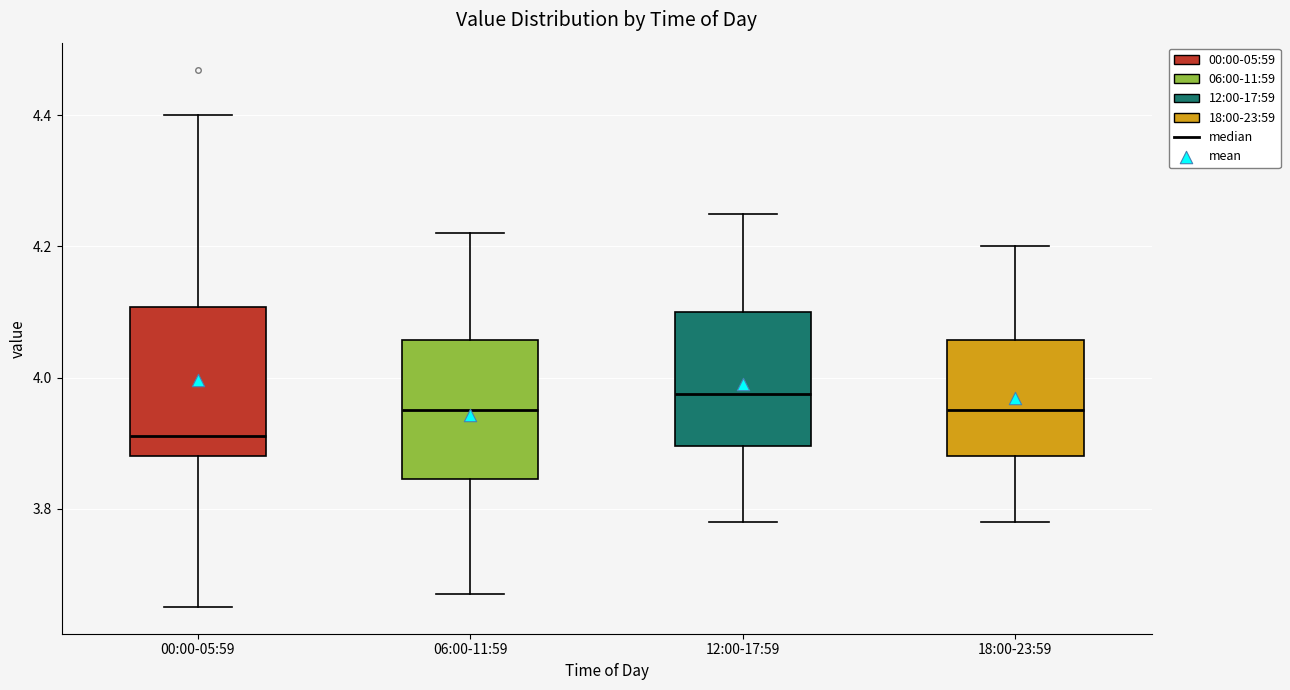

Reading left to right, transcribe this box plot: for each box, give where its median line is, the range the box spans, and where its two whiskers end, as read against the y-axis. The values are not printed on the chart, so give them approximately, as read against the axis.

00:00-05:59: median 3.92, box 3.88 to 4.10, whiskers 3.66 to 4.40
06:00-11:59: median 3.96, box 3.84 to 4.06, whiskers 3.68 to 4.22
12:00-17:59: median 3.98, box 3.90 to 4.10, whiskers 3.78 to 4.26
18:00-23:59: median 3.96, box 3.88 to 4.06, whiskers 3.78 to 4.20